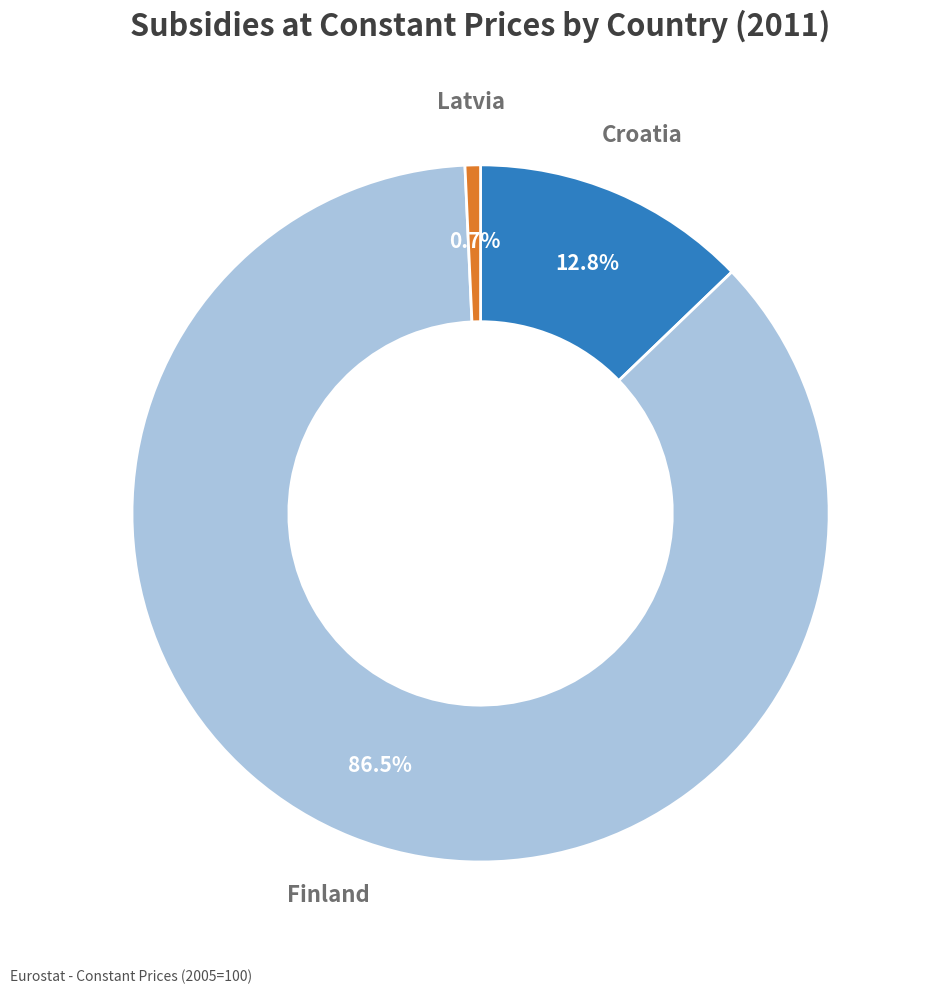

To the nearest percent, what is the average slice percentage?

33%